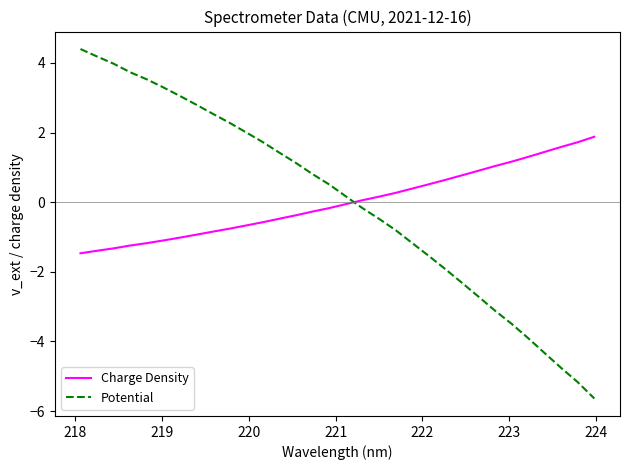

What is the maximum value for Charge Density?

1.9